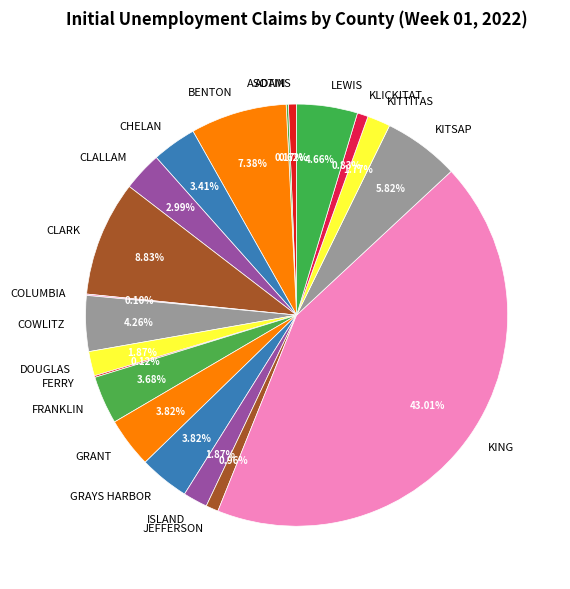

What is the largest slice in the pie chart?

KING